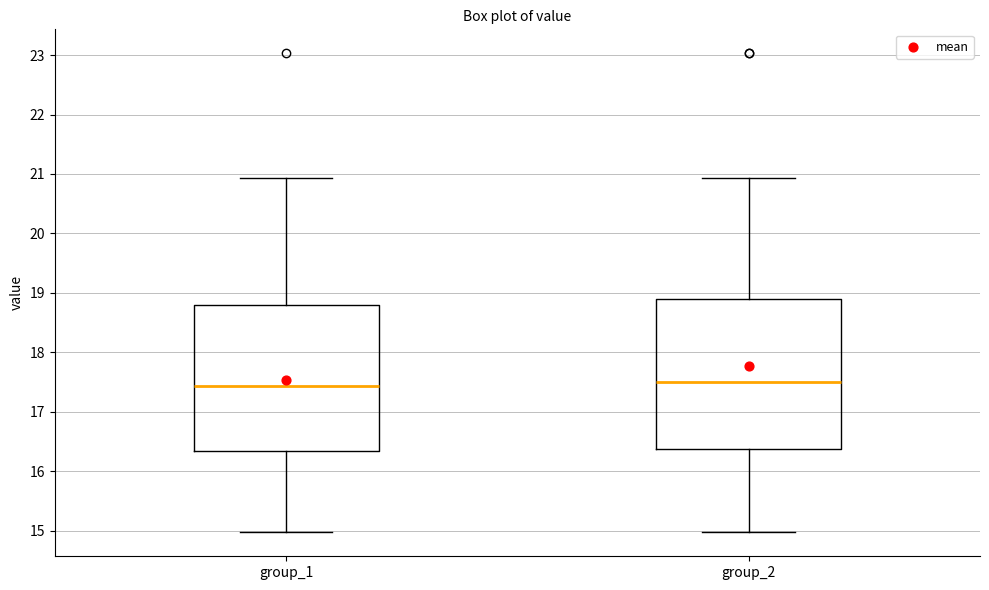

Reading left to right, read every box against the y-axis: the position of its median line, the range the box covers, and the ends of its whiskers. The values are not printed on the chart, so give them approximately, as read against the axis.

group_1: median 17.4, box 16.3 to 18.8, whiskers 15.0 to 20.9
group_2: median 17.5, box 16.4 to 18.9, whiskers 15.0 to 20.9